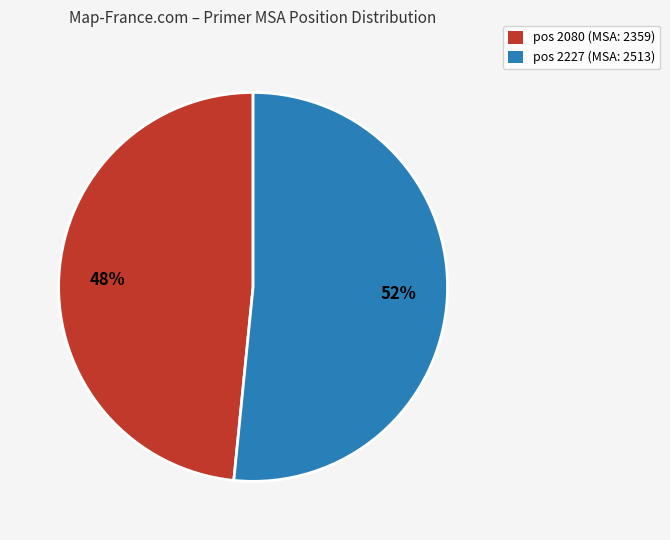

To the nearest percent, what is the average slice percentage?

50%